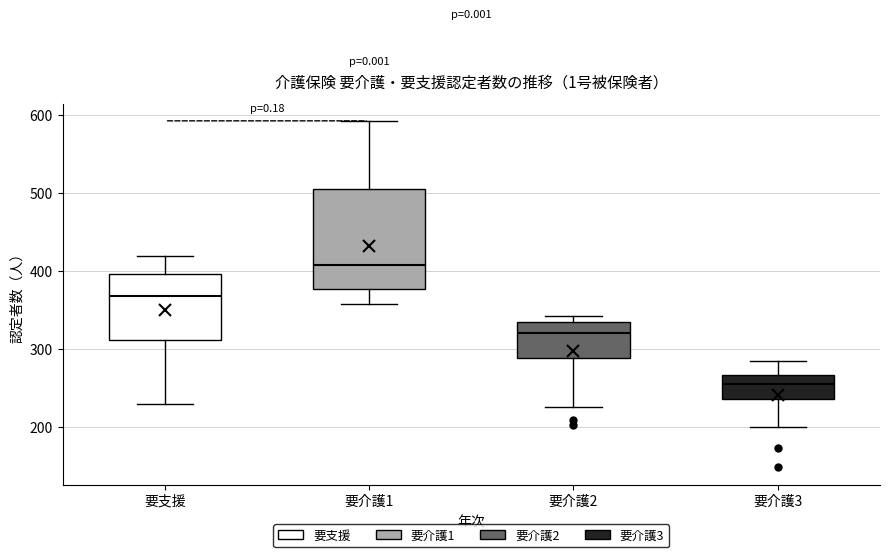

Where does the median line of the box for 要介護2 sit on the y-axis? The values are not printed on the chart, so give them approximately, as read against the axis.

320